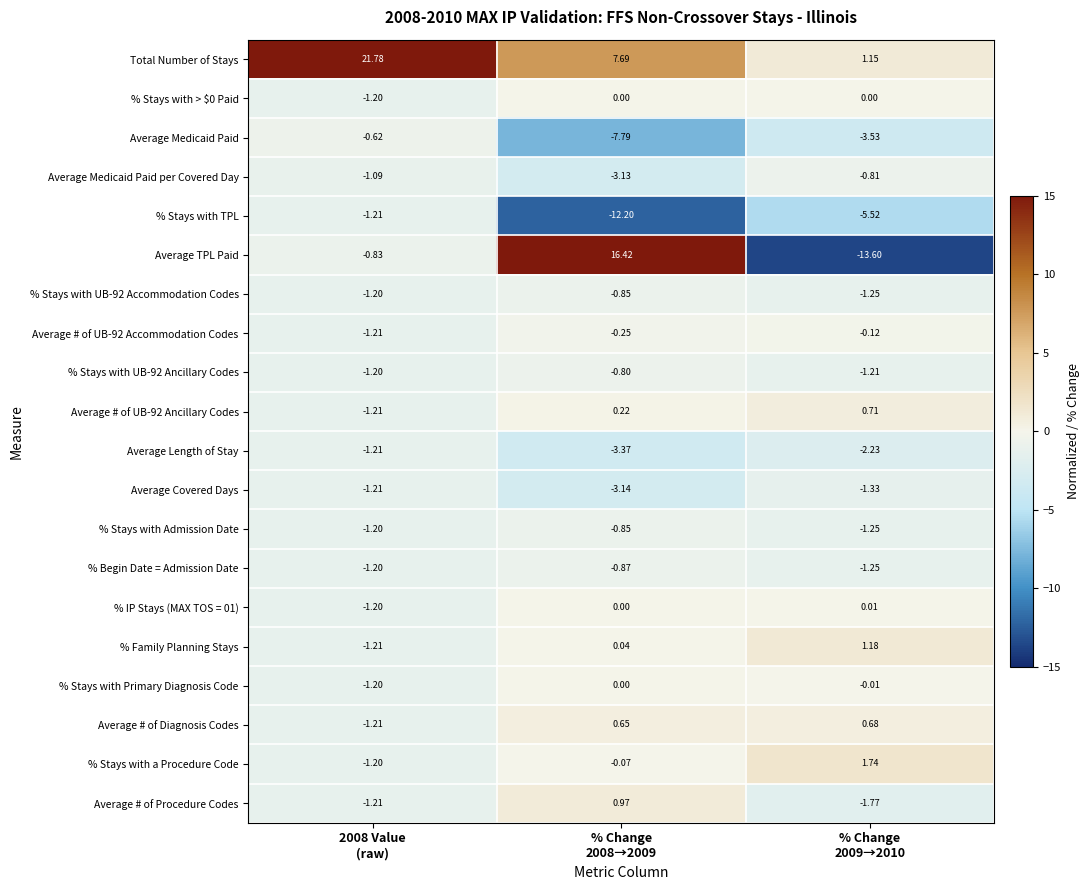

At how many categories does at least one series exceed 10?

2